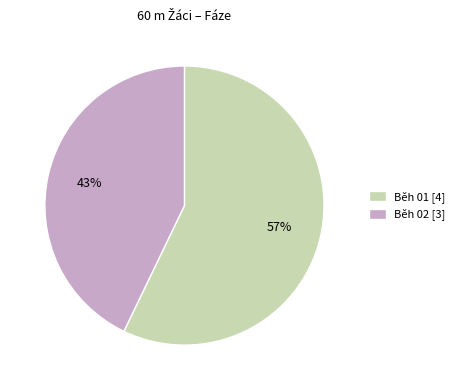

Which has a higher value, Běh 02 or Běh 01?

Běh 01